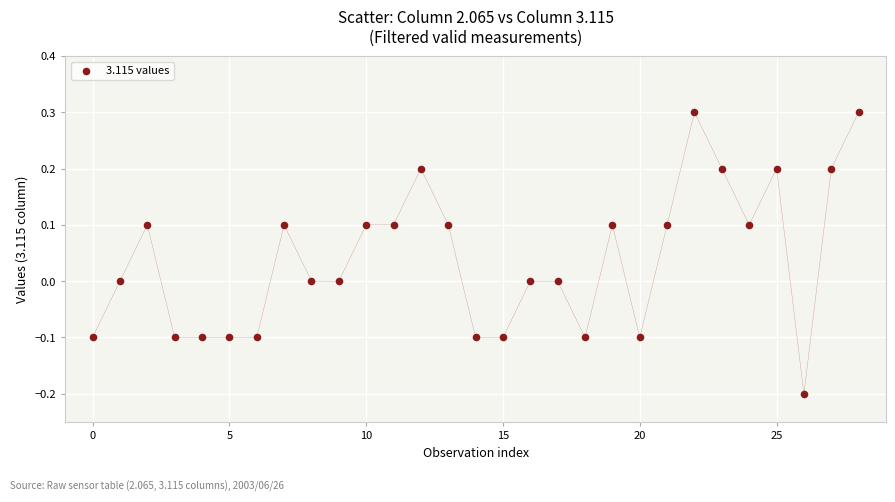

What is the range of Y values (max minus min)?

0.5